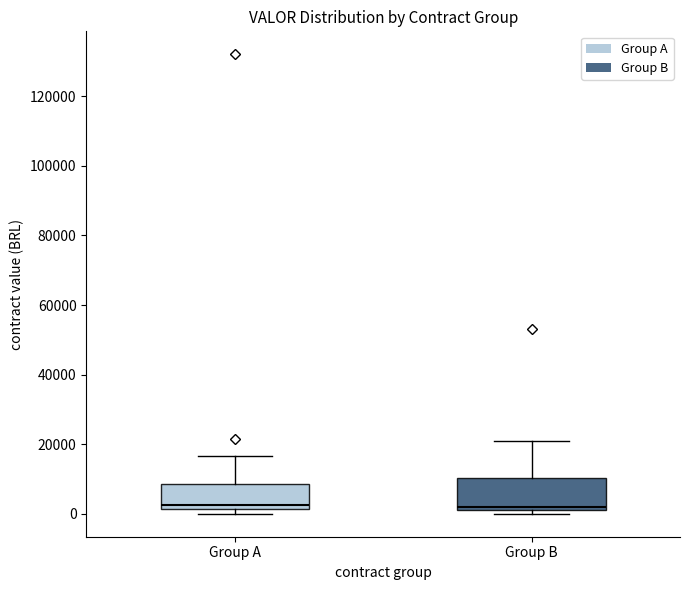

Reading left to right, read every box against the y-axis: the position of its median line, the range the box covers, and the ends of its whiskers. The values are not printed on the chart, so give them approximately, as read against the axis.

Group A: median 2000 (just above the box's lower edge), box 2000 to 8000, whiskers 0 to 16000
Group B: median 2000 (just above the box's lower edge), box 2000 to 10000, whiskers 0 to 20000